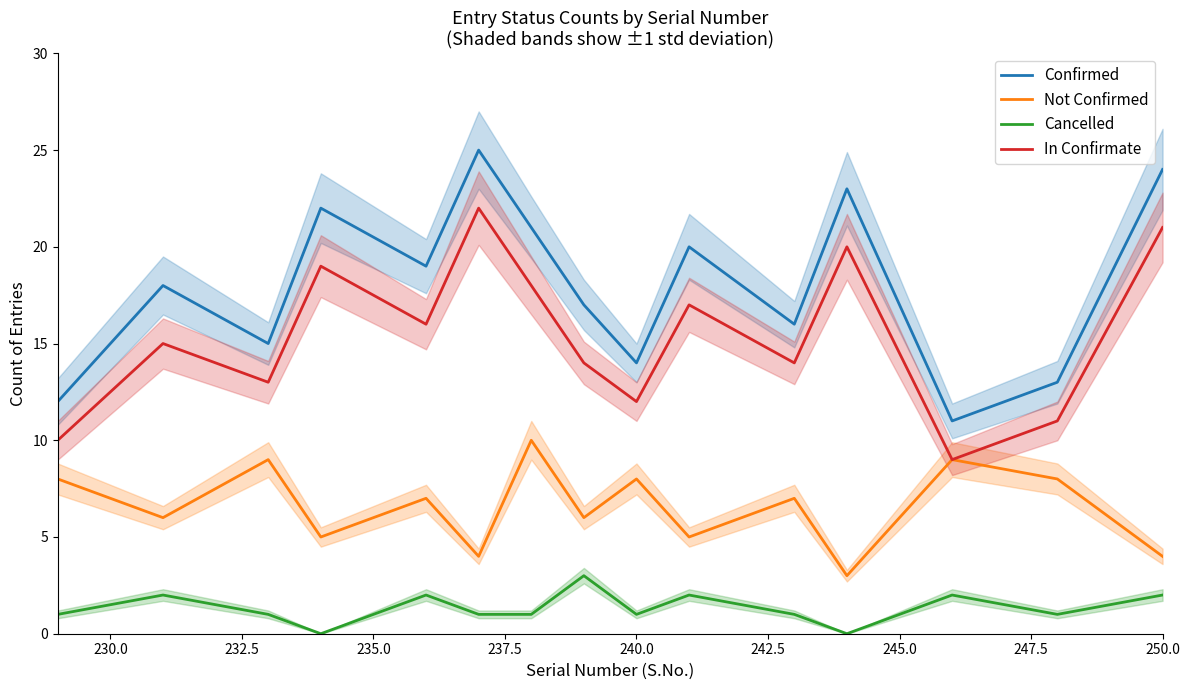

What is the minimum value for Confirmed?

11